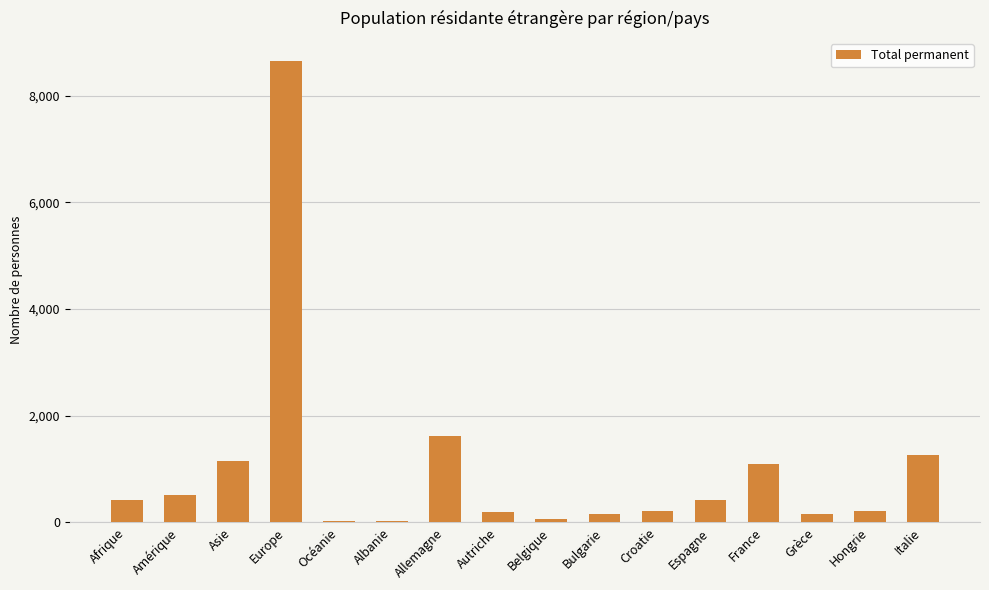

What is the greatest value displayed?

8646